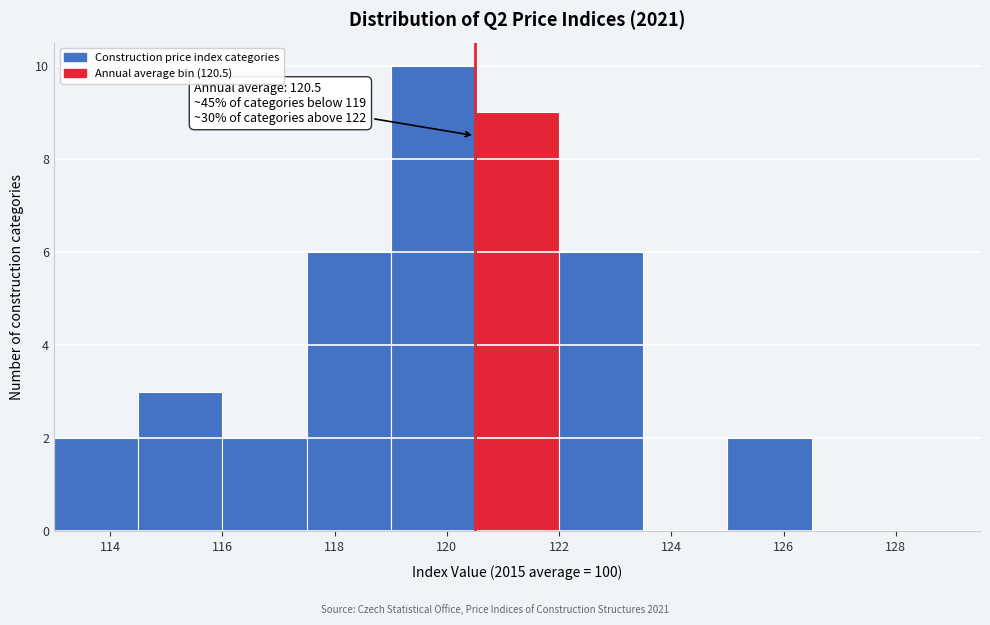

Which range on the x-axis has the tallest bar?

119.0 to 120.5